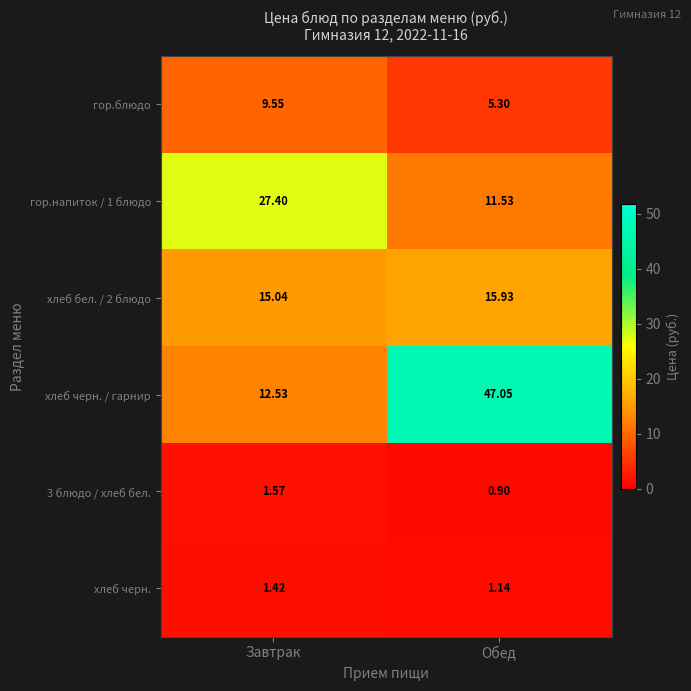

Which series has the largest total across all categories?

хлеб черн. / гарнир